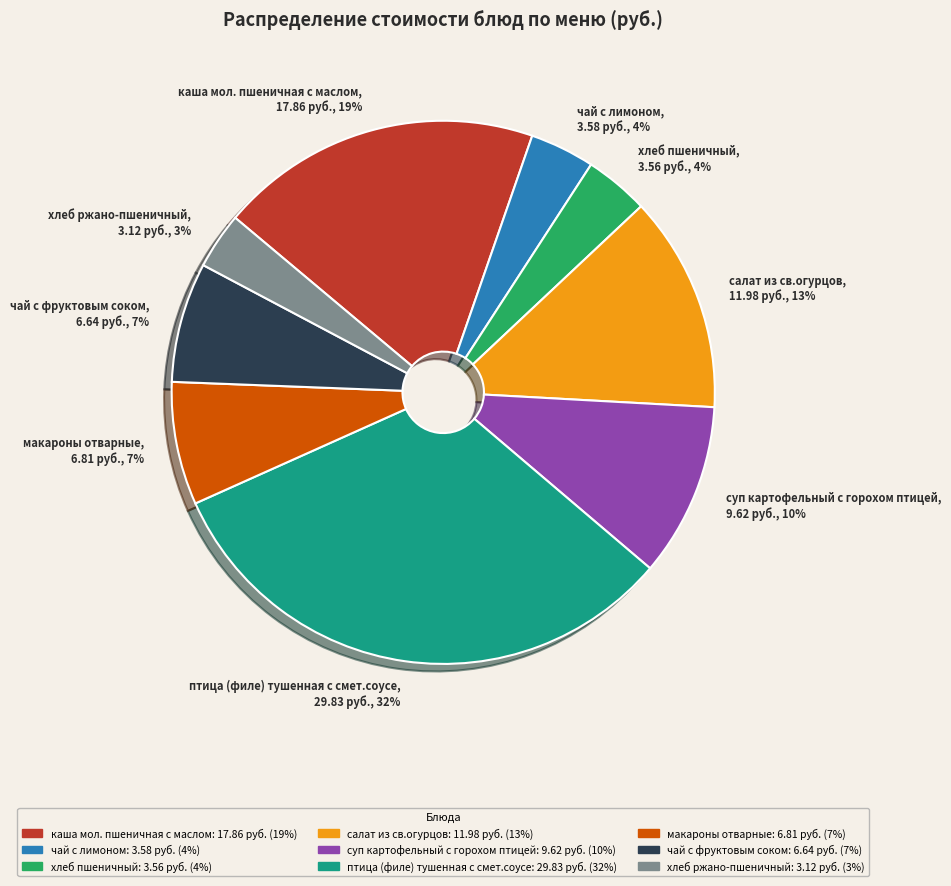

To the nearest percent, what portion does хлеб пшеничный represent?

4%